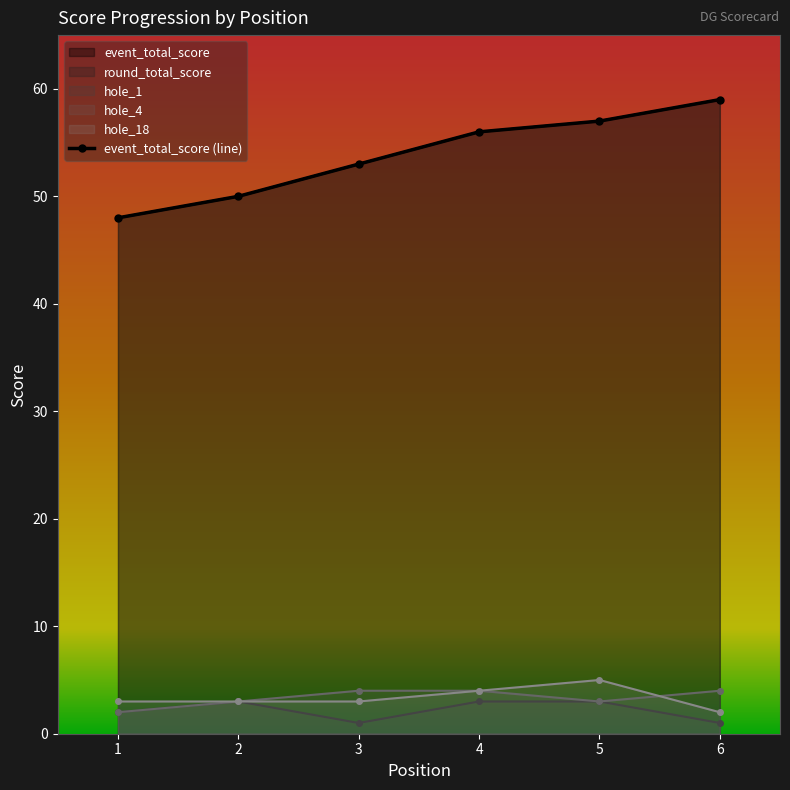

How many data points in round_total_score are less than 56?

3